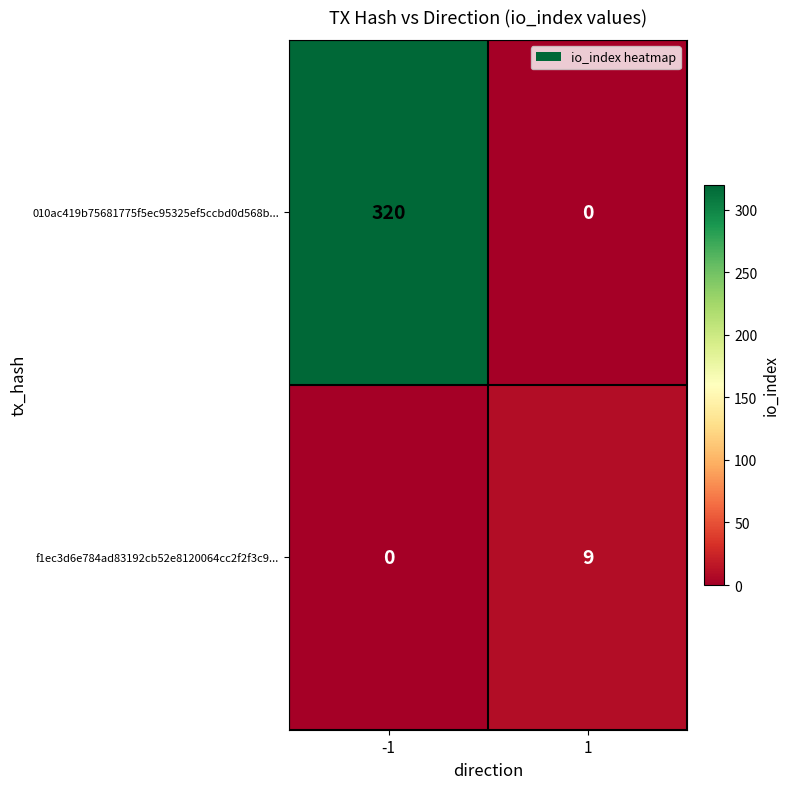

At how many categories does at least one series exceed 62?

1